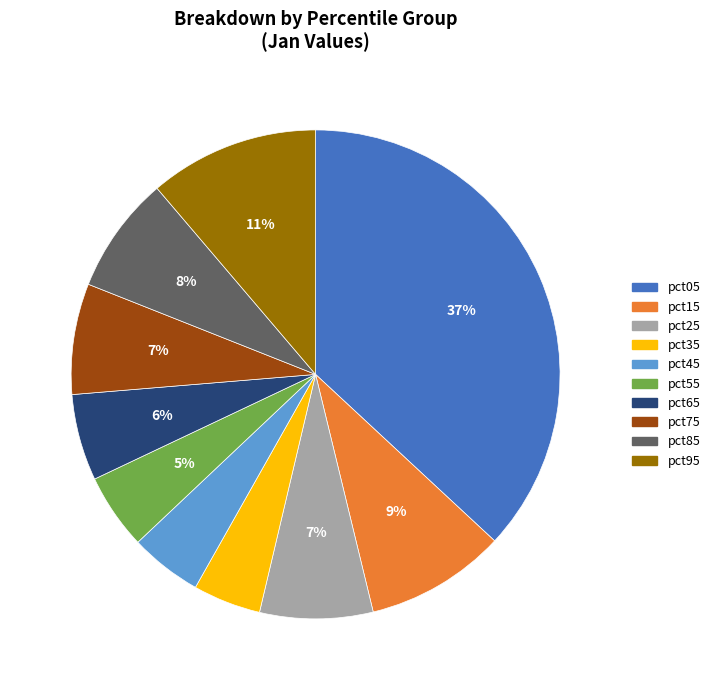

Is there any slice that represents more than half of the pie?

No